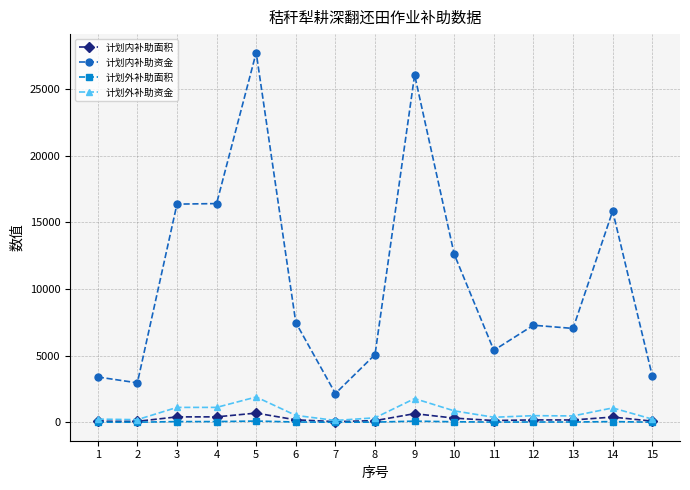

What is the average value of the 计划外补助资金 series?

727